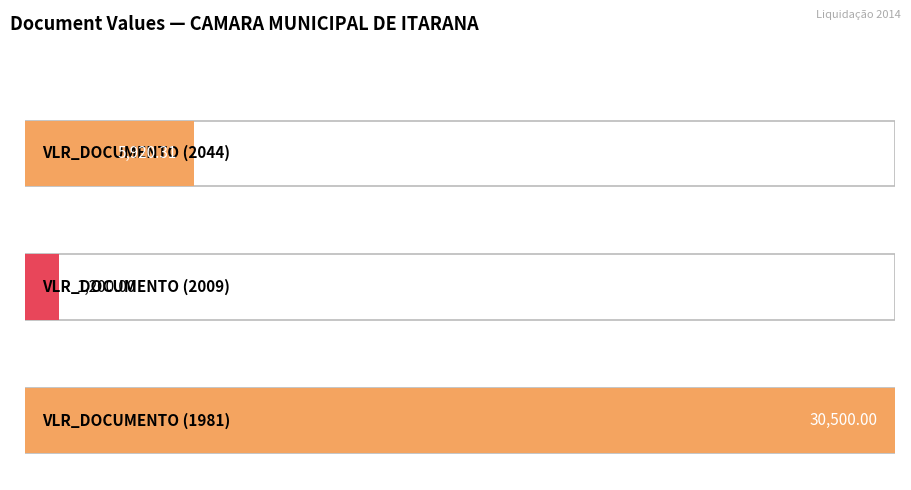

What is the sum of all values?

37620.3